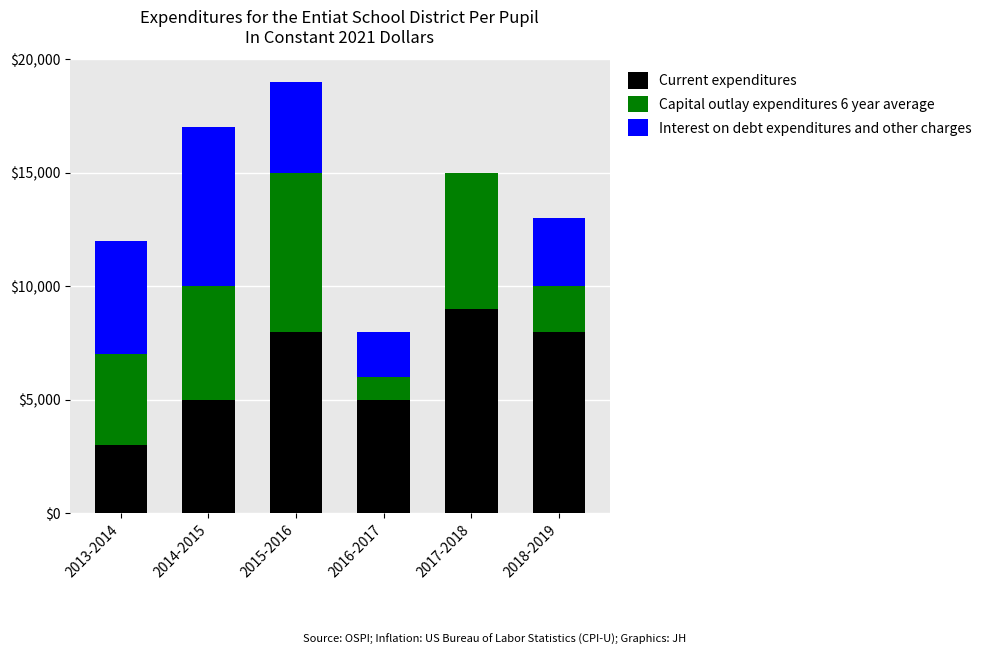

At which category is the sum across all series the highest?

2015-2016